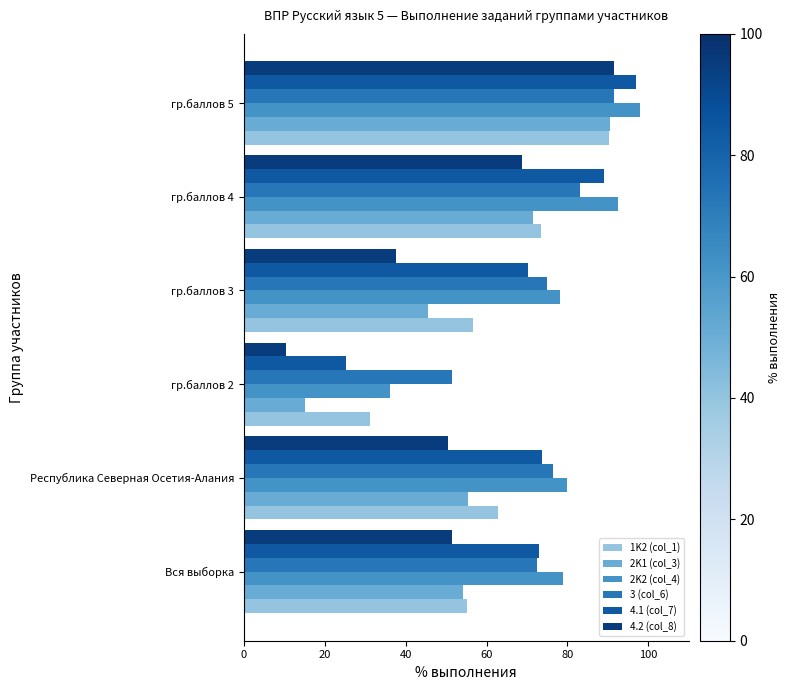

What is the sum of all 2K2 (col_4) values?

463.5